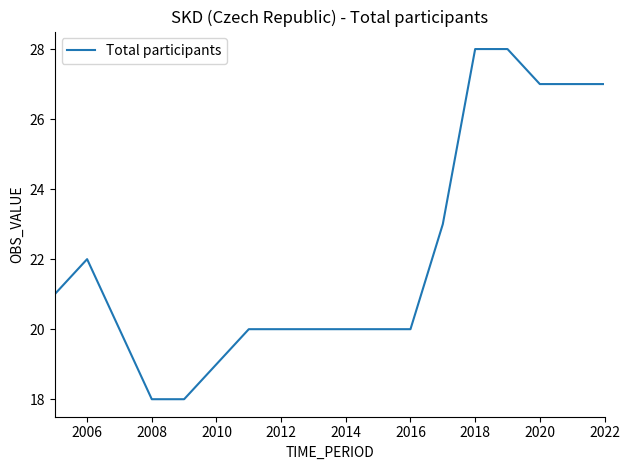

What is the greatest value displayed?

28